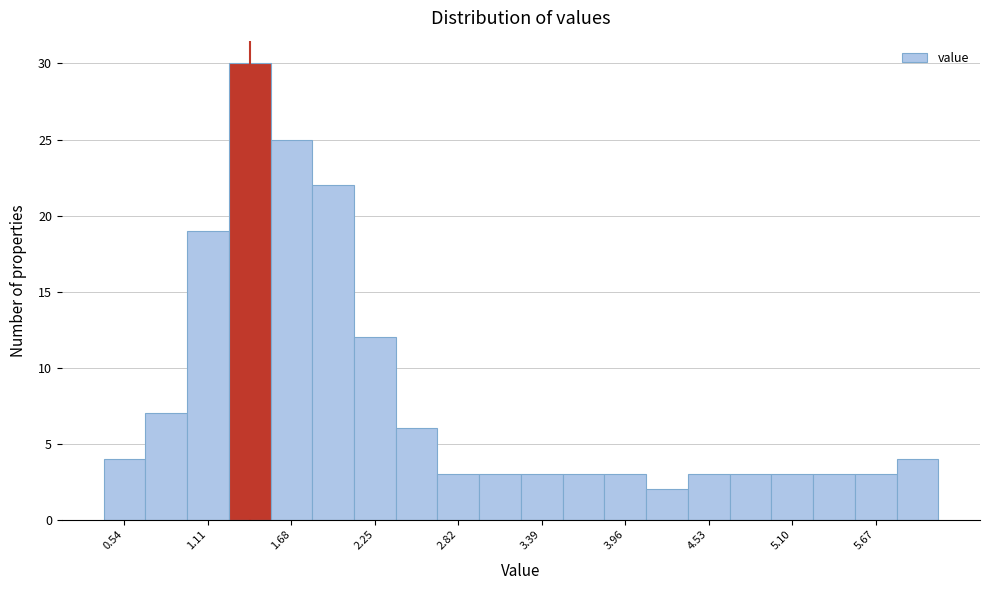

Read against the x-axis, roughly where is the centre of the tallest bar?

1.4